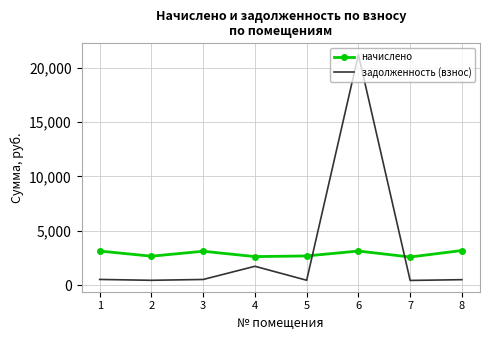

Count the number of data series in this chart.

2